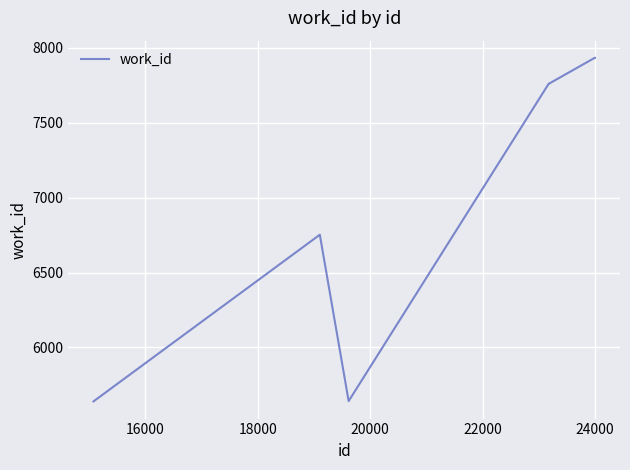

What is the difference between the maximum and minimum values?

2294